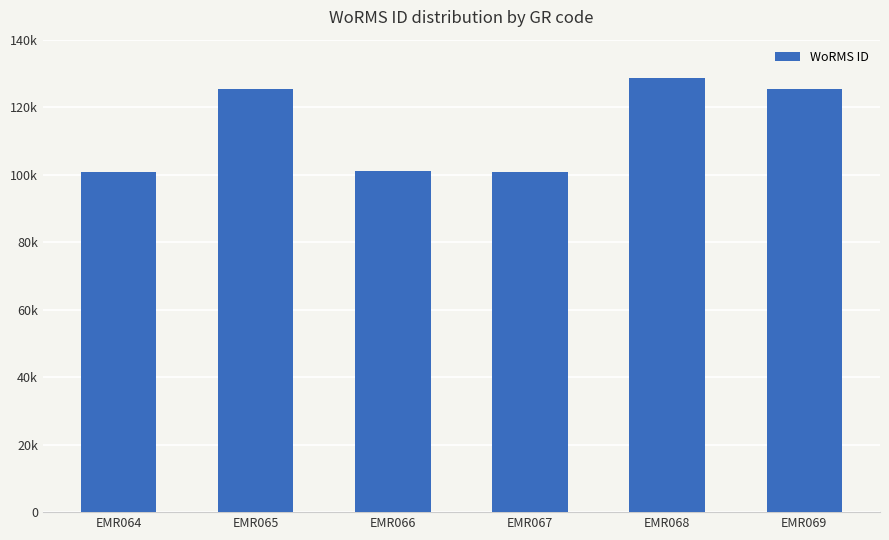

Are the bars horizontal?

No